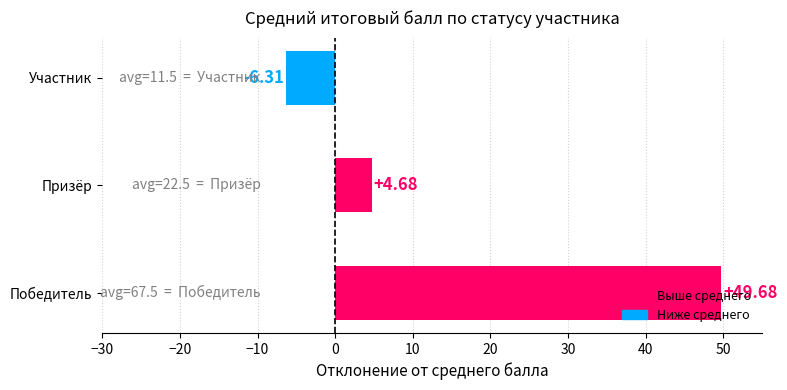

List the labels in order of value, smallest first.

Участник, Призёр, Победитель